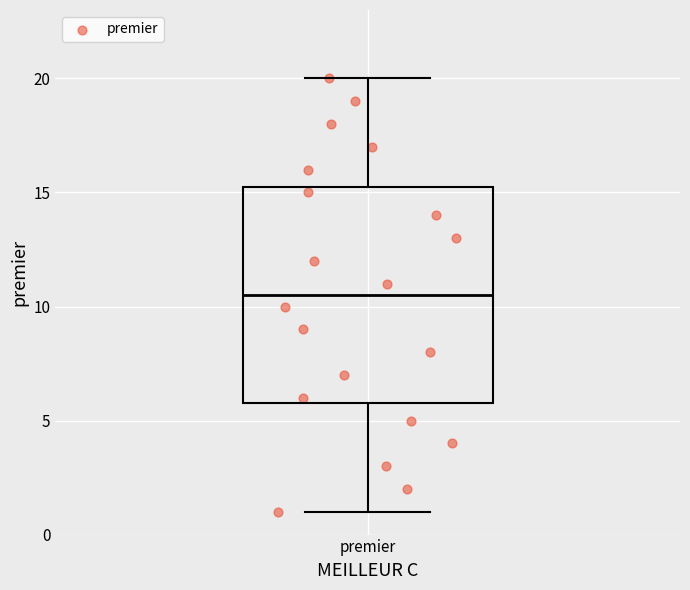

Read this box plot against the y-axis: the position of the median line, the range covered by the box, and the ends of both whiskers. The values are not printed on the chart, so give them approximately, as read against the axis.

median 10.5, box 6.0 to 15.5, whiskers 1.0 to 20.0